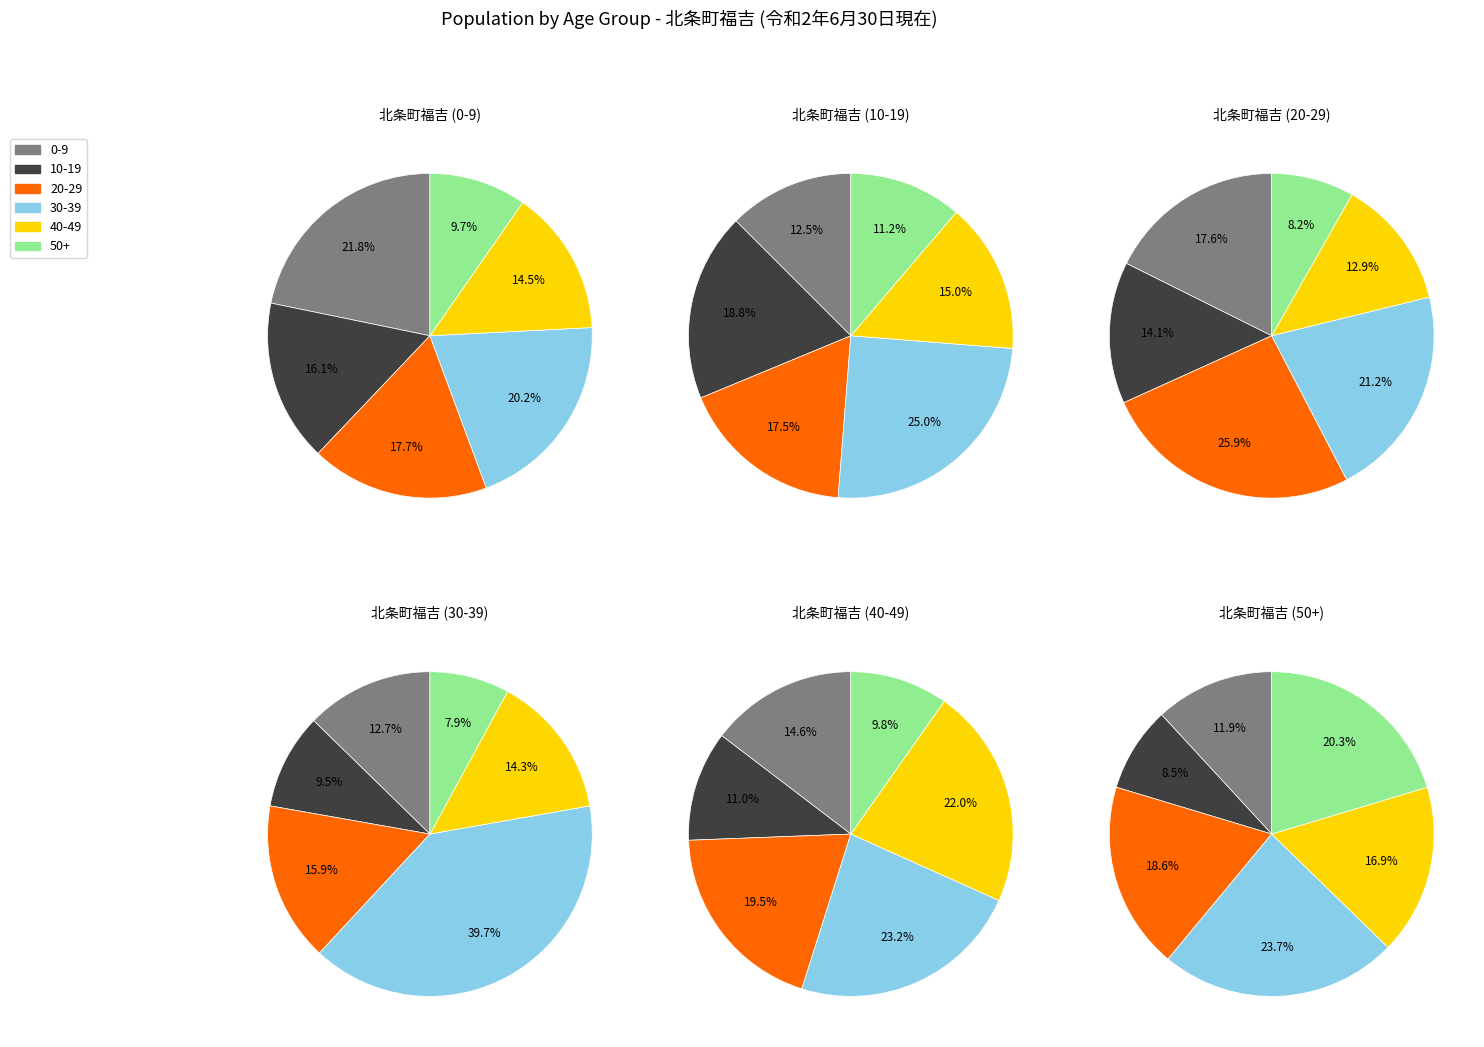

Is it true that 20-29 is 3% of the pie?

False